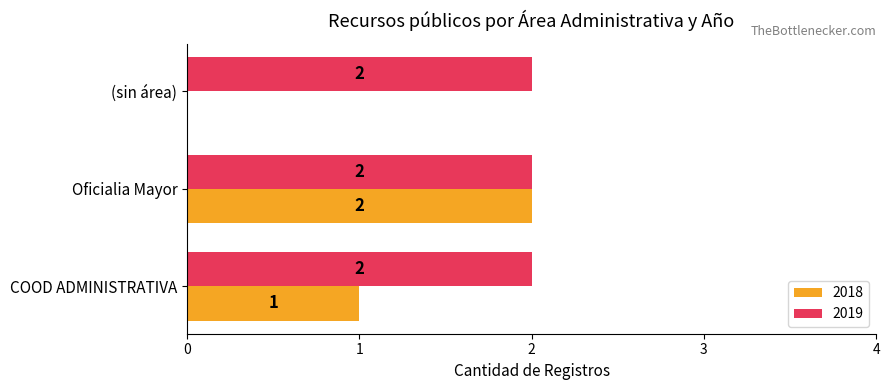

What is the sum of all 2018 values?

3